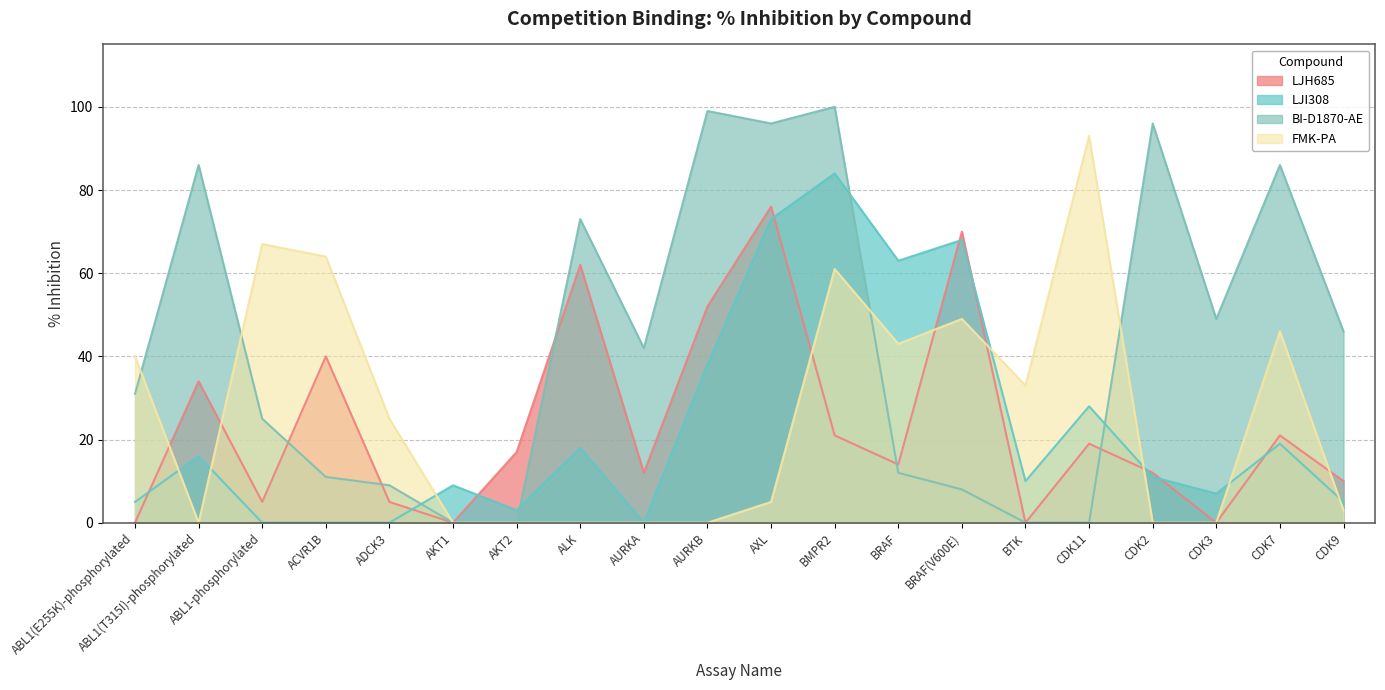

Reading left to right, what are all the values shown in this chart?

LJH685: 0	34	5	40	5	0	17	62	12	52	76	21	14	70	0	19	12	0	21	10
LJI308: 5	16	0	0	0	9	3	18	0	38	73	84	63	68	10	28	11	7	19	5
BI-D1870-AE: 31	86	25	11	9	0	0	73	42	99	96	100	12	8	0	0	96	49	86	46
FMK-PA: 40	0	67	64	25	0	0	0	0	0	5	61	43	49	33	93	0	0	46	3